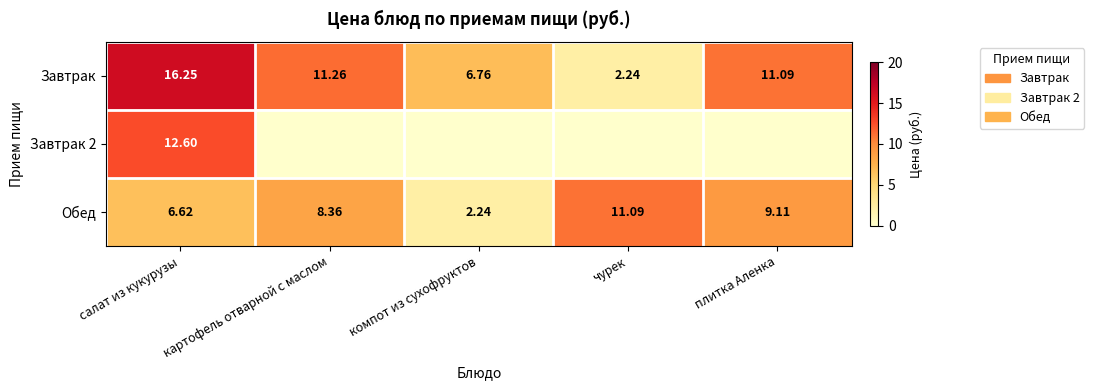

List the labels in order of Завтрак value, largest first.

салат из кукурузы, картофель отварной с маслом, плитка Аленка, компот из сухофруктов, чурек